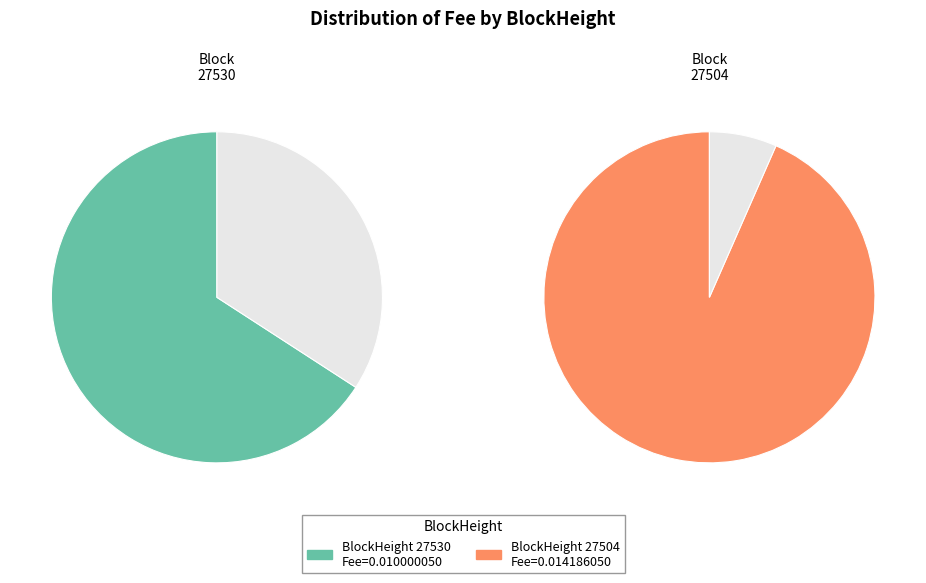

Is there any slice that represents more than half of the pie?

Yes